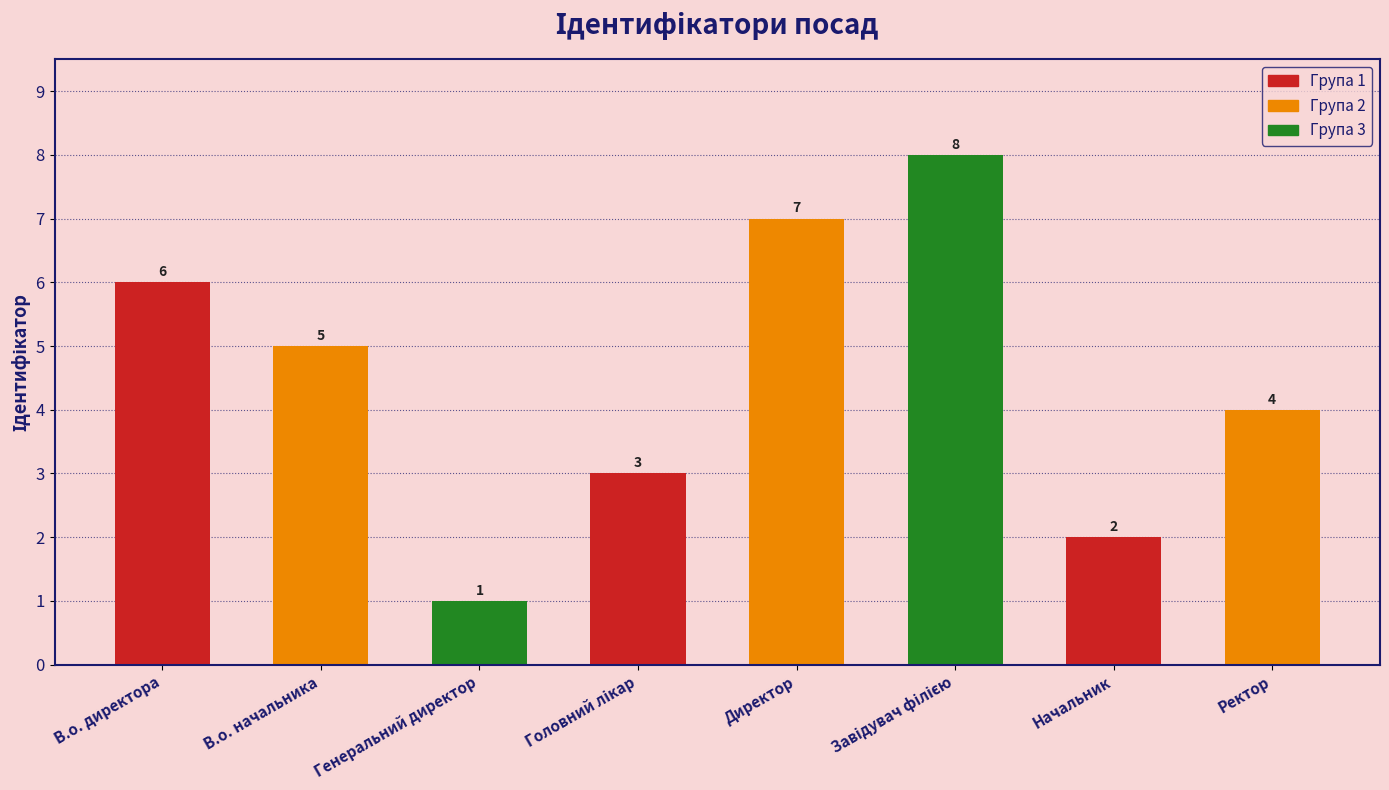

True or false: the data shows 4 at Ректор.

True